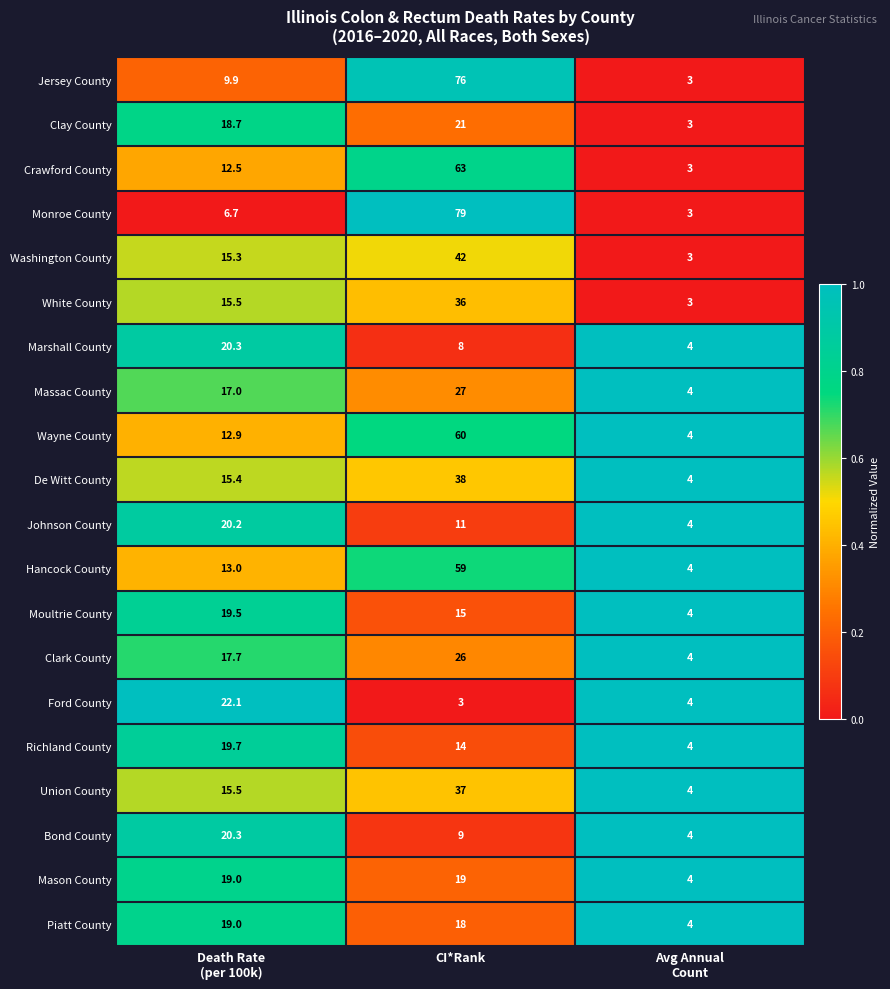

Count the Crawford County values in the range 3 to 63.

3